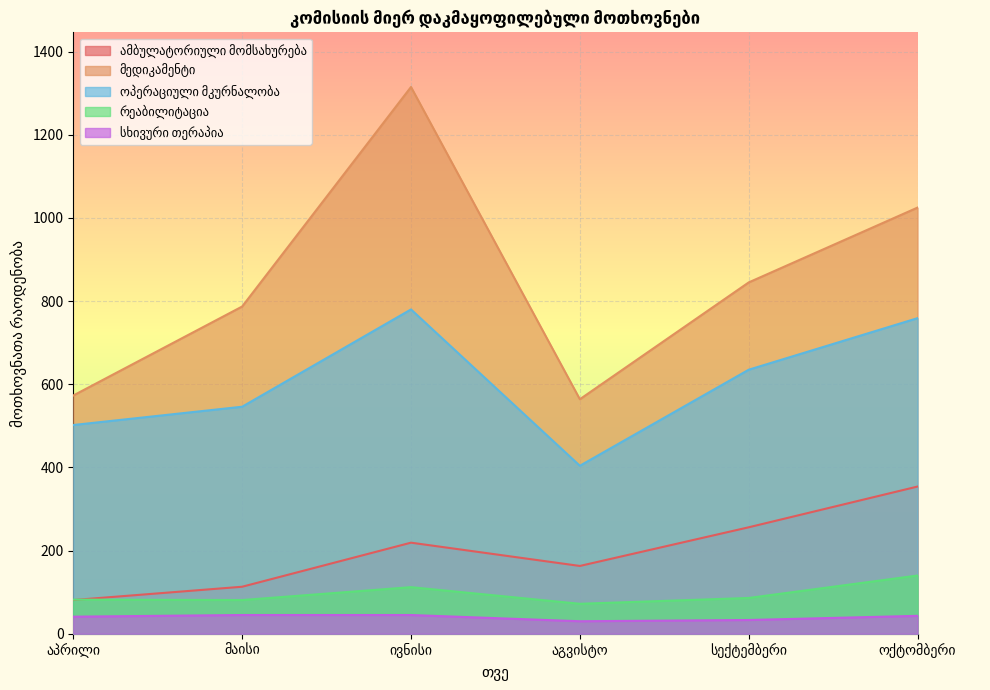

Is the value of მედიკამენტი at მაისი greater than the value of რეაბილიტაცია at აპრილი?

Yes